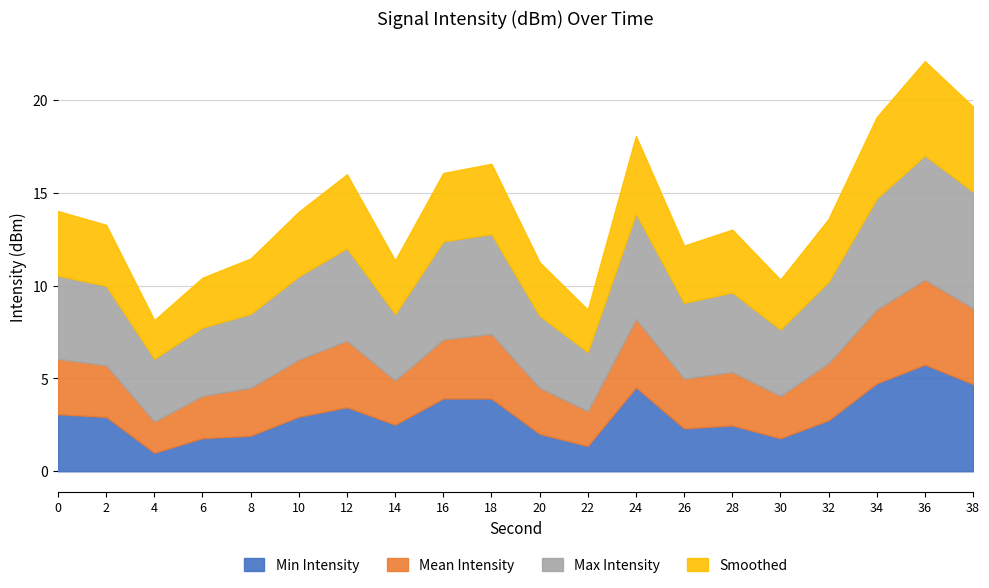

Which series has the largest total across all categories?

Max Intensity